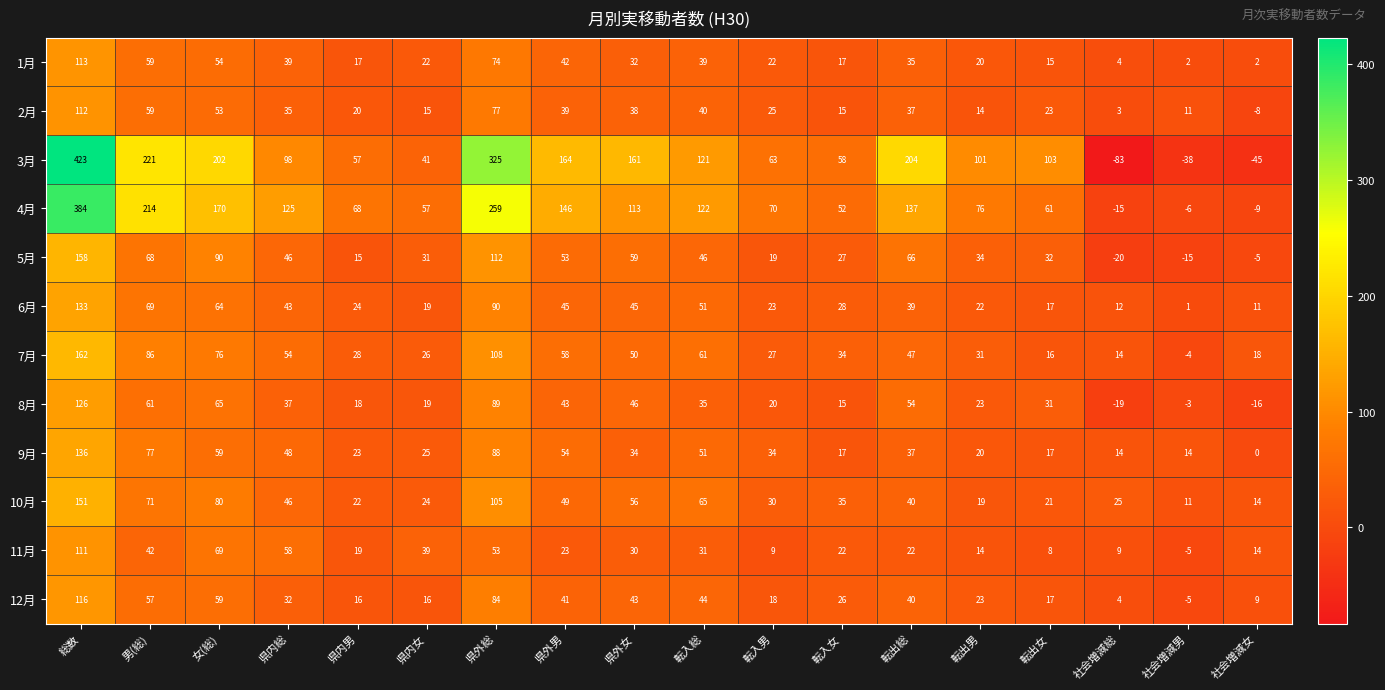

Is it true that 2月 equals 11 at 県内男?

False